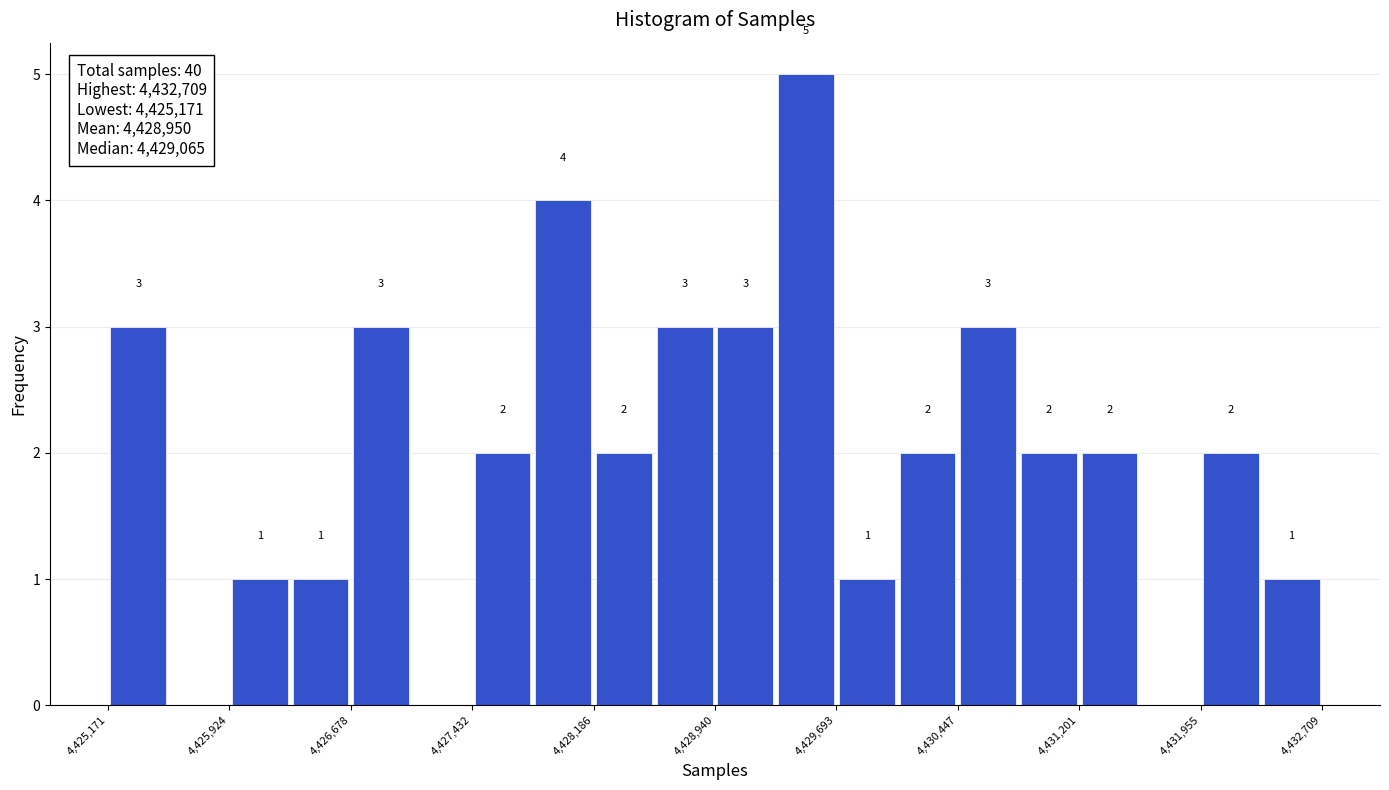

Read against the x-axis, roughly where is the centre of the tallest bar?

4429500